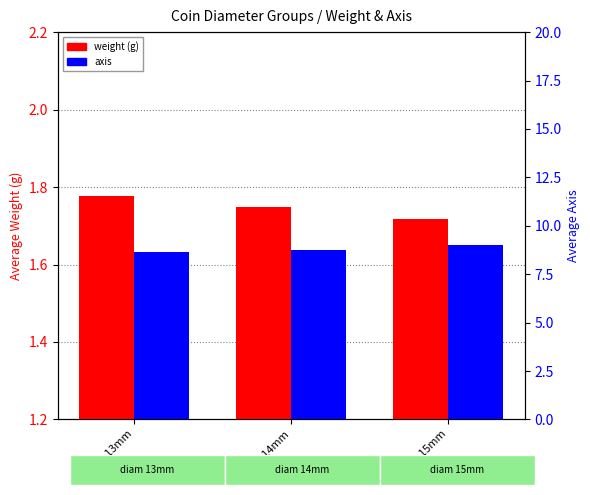

Read the axis value at diam 14mm.

8.7